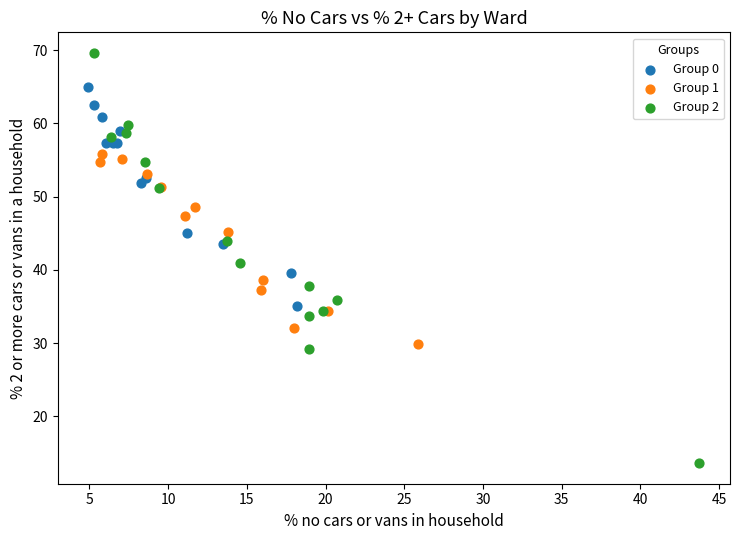

Which series reaches the maximum Y coordinate?

Group 2